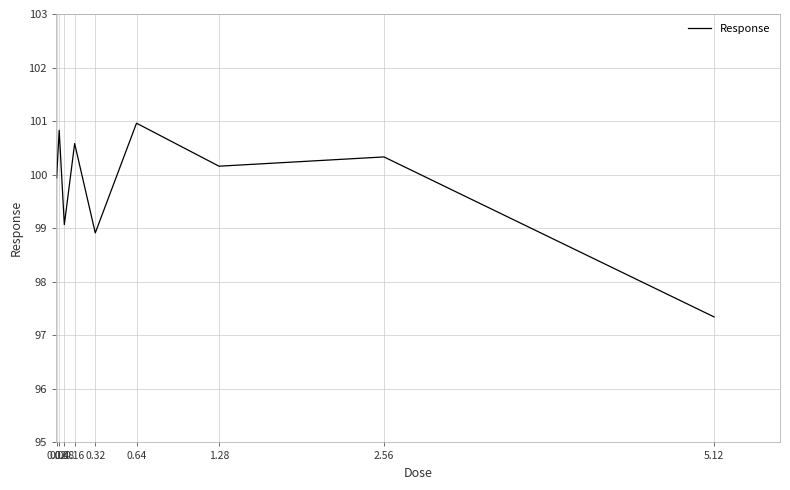

Which label corresponds to the largest value in the chart?

0.64